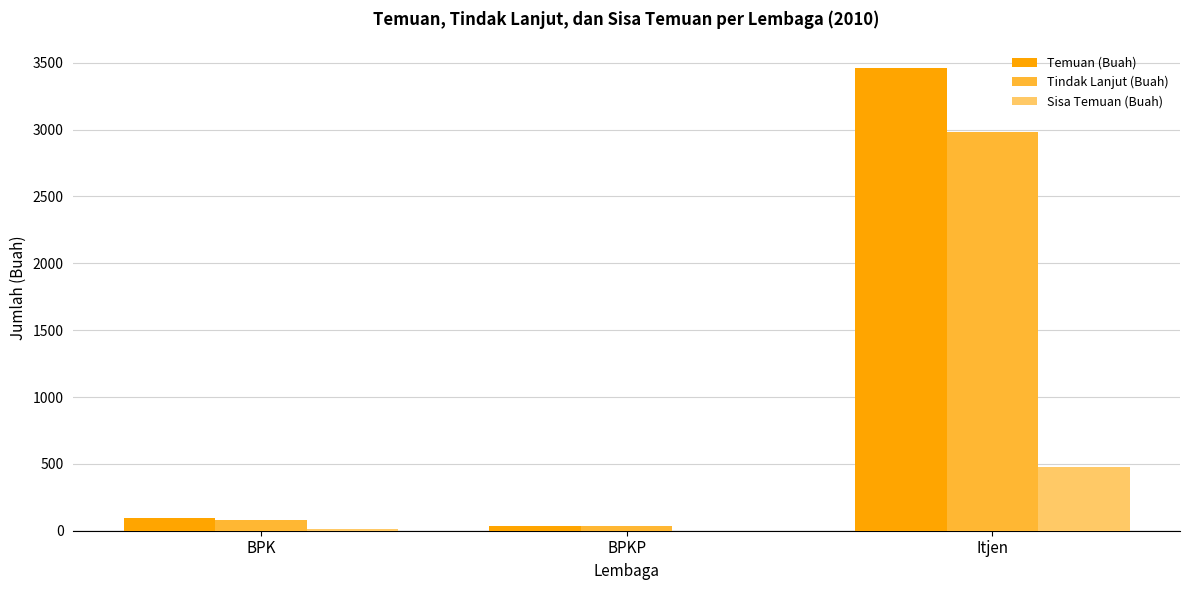

Reading left to right, what are all the values shown in this chart?

Temuan (Buah): 94	35	3457
Tindak Lanjut (Buah): 79	35	2982
Sisa Temuan (Buah): 15	0	475